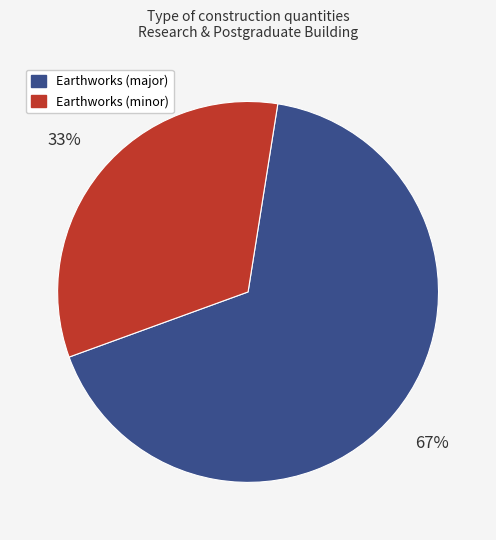

To the nearest percent, what is the difference between the largest and smallest slice percentages?

34%